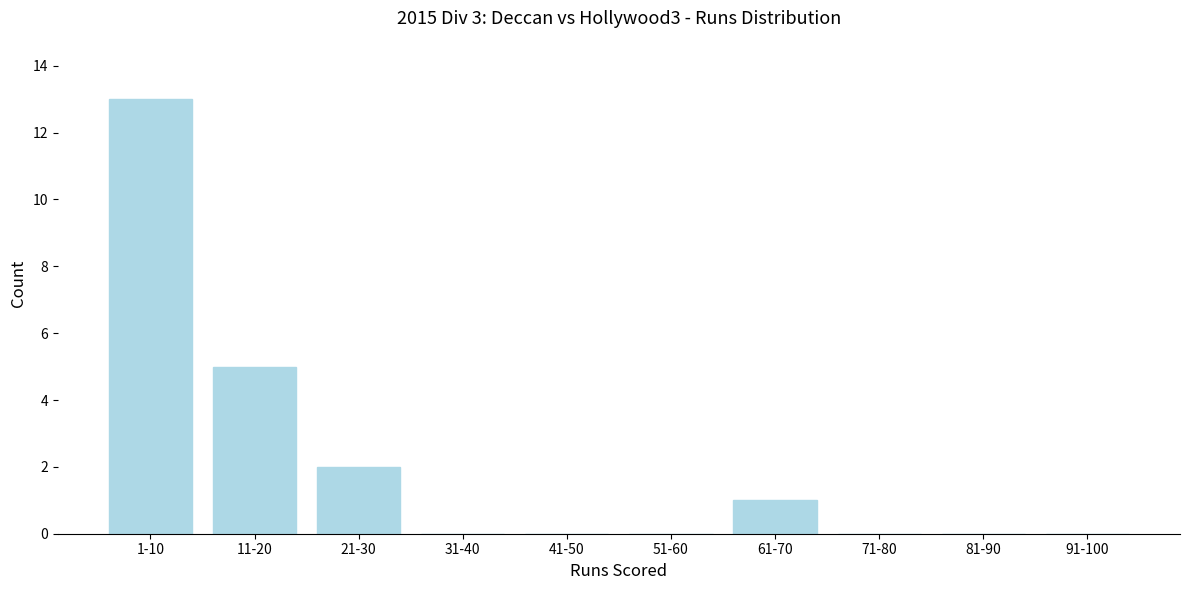

Reading right to left, transcribe all the data shown in this chart.

91-100=0	81-90=0	71-80=0	61-70=1	51-60=0	41-50=0	31-40=0	21-30=2	11-20=5	1-10=13